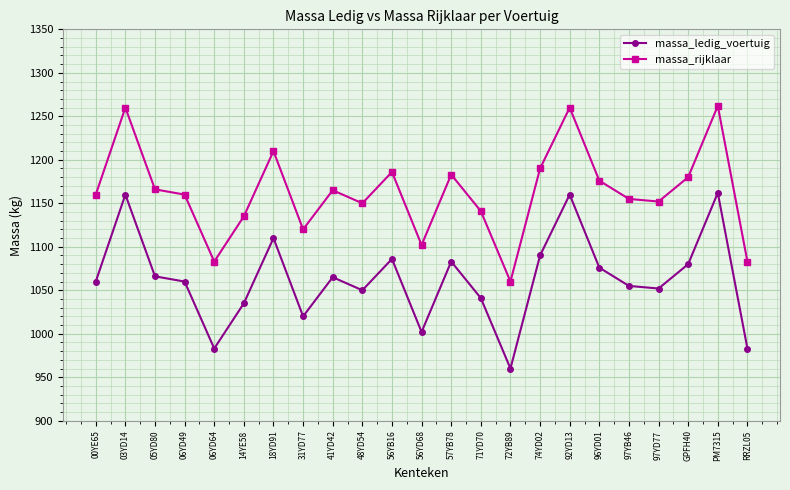

List the series in order of their overall mean, lowest first.

massa_ledig_voertuig, massa_rijklaar